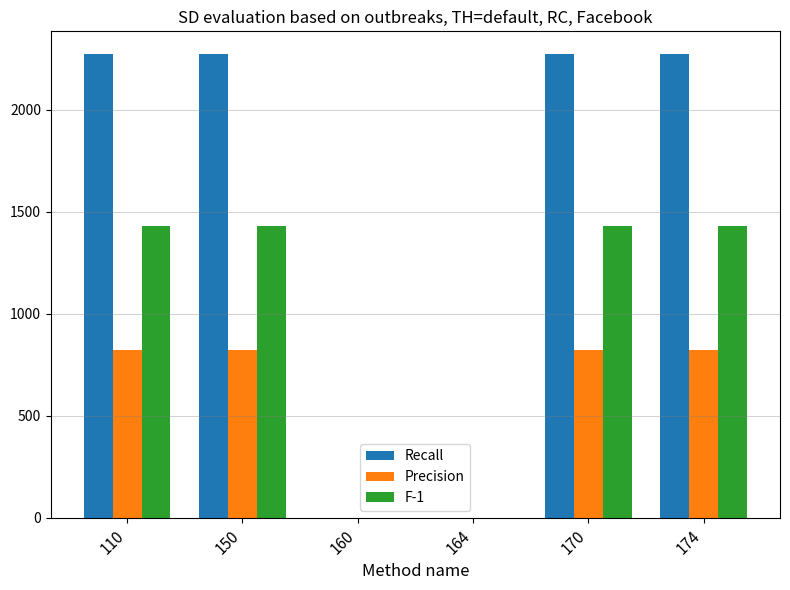

What is the greatest value displayed?

2271.5